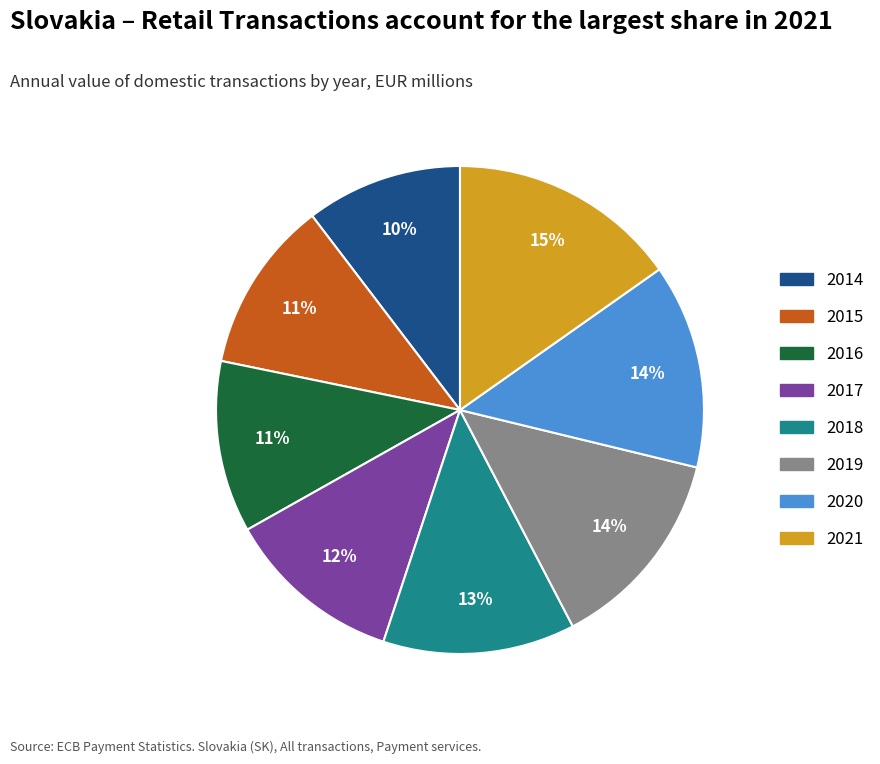

Is the sum of 2017 and 2014 greater than half?

No